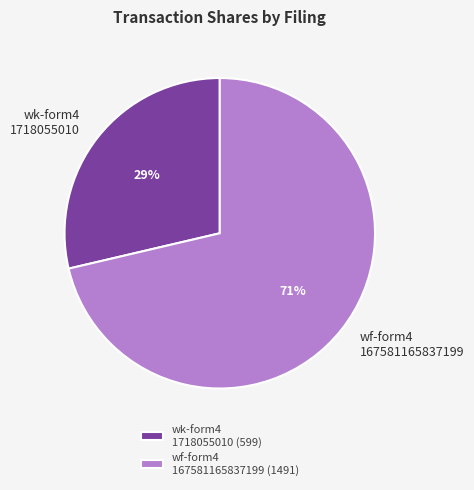

To the nearest percent, what is the average slice percentage?

50%